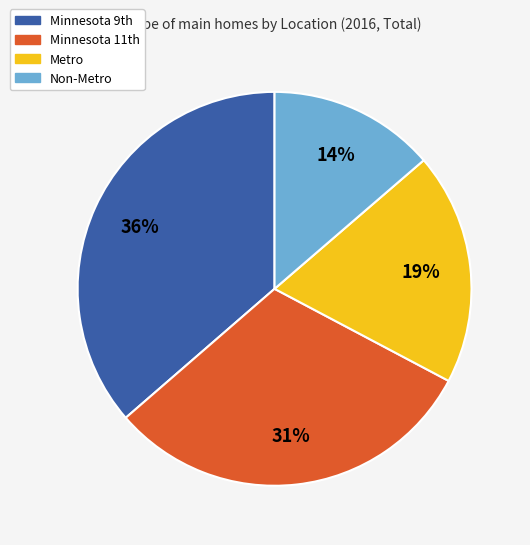

Is it true that Metro is 19% of the pie?

True